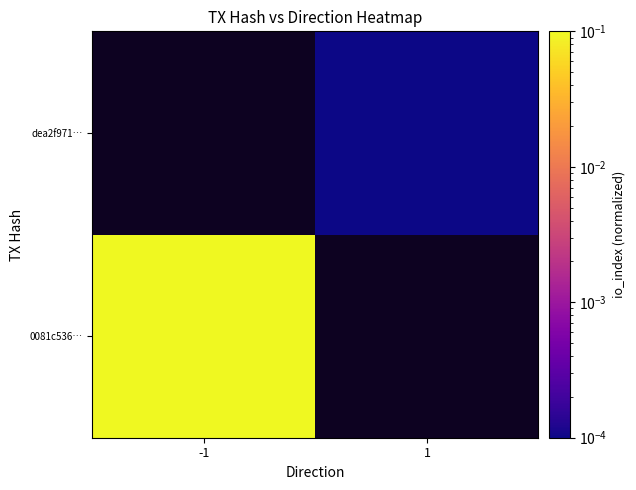

Is the value of dea2f971… at 1 greater than the value of 0081c536… at -1?

No